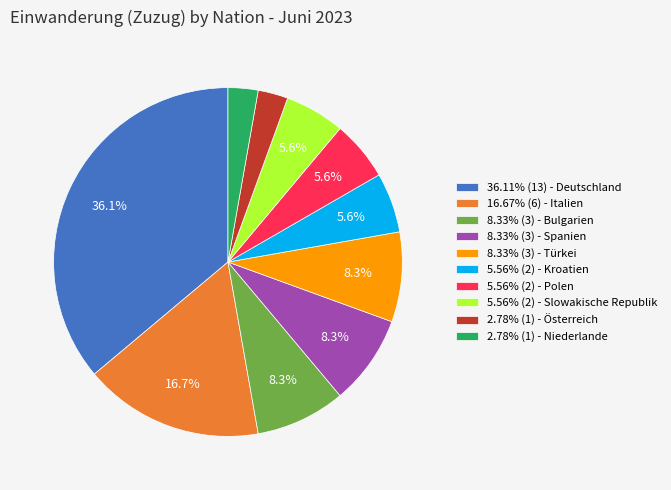

Combined, what portion of the pie is 8.33% (3) - Türkei and 36.11% (13) - Deutschland?

44.4%